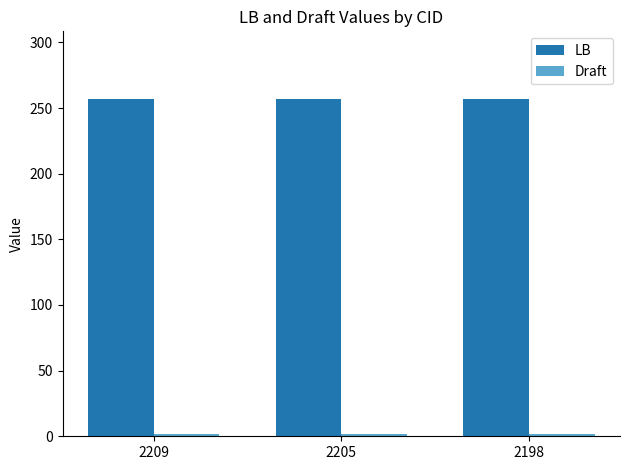

Which series has the largest total across all categories?

LB